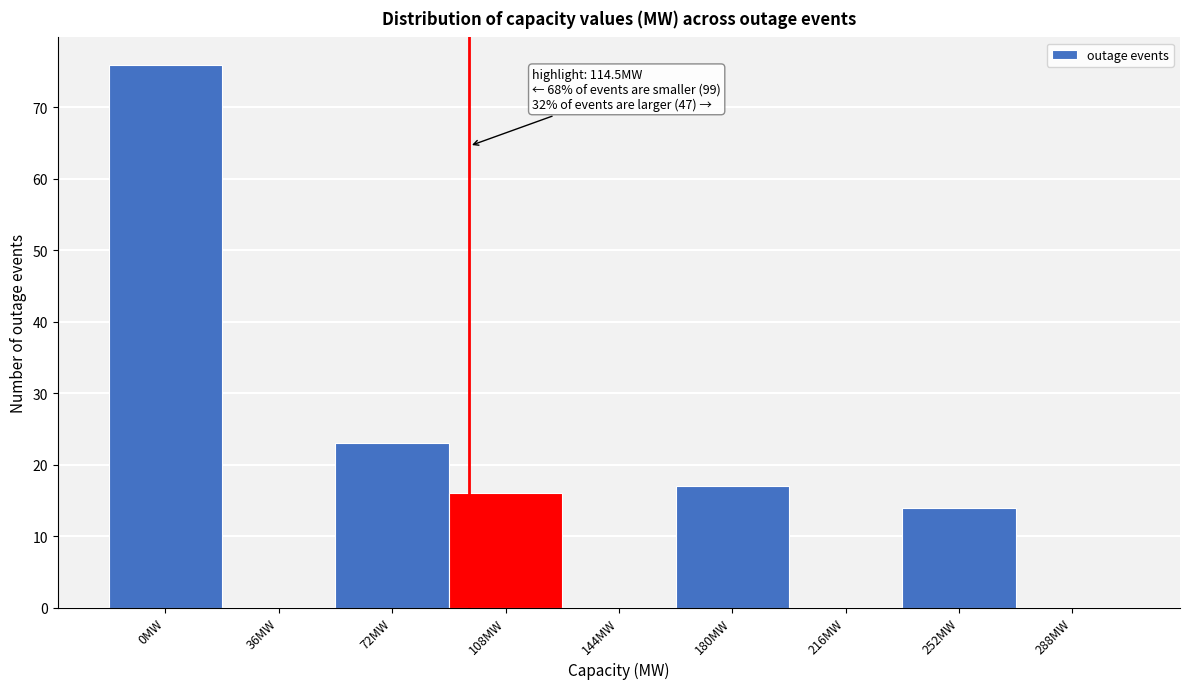

Reading left to right, transcribe all the data shown in this chart.

0MW=76	36MW=0	72MW=23	108MW=16	144MW=0	180MW=17	216MW=0	252MW=14	288MW=0